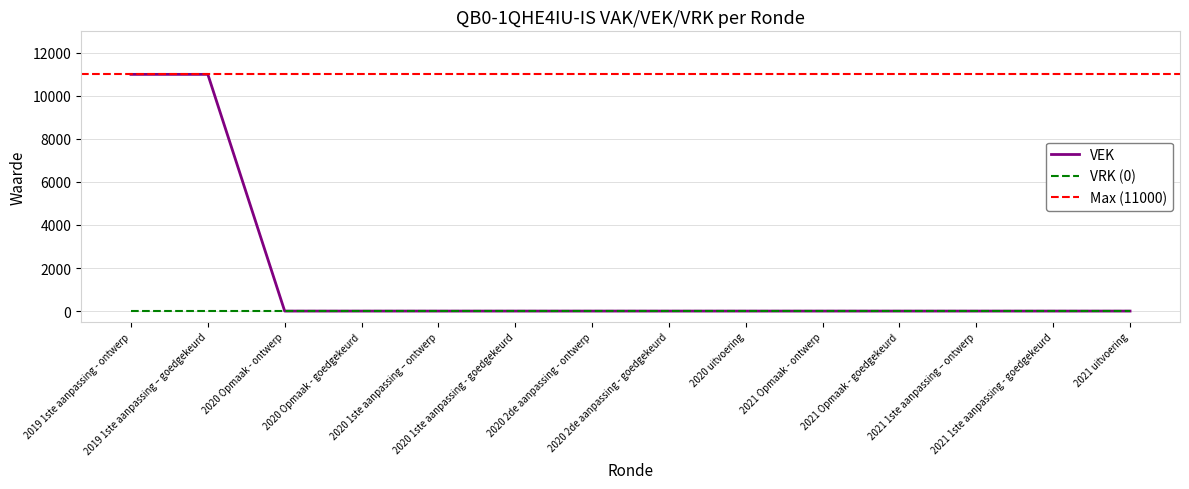

What is the greatest value displayed?

11000